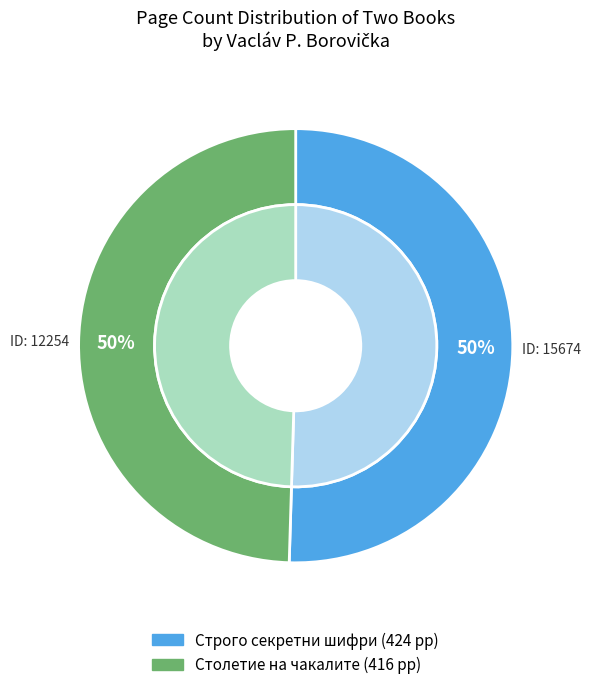

What is the total percentage of 15674 and 12254?

100.0%